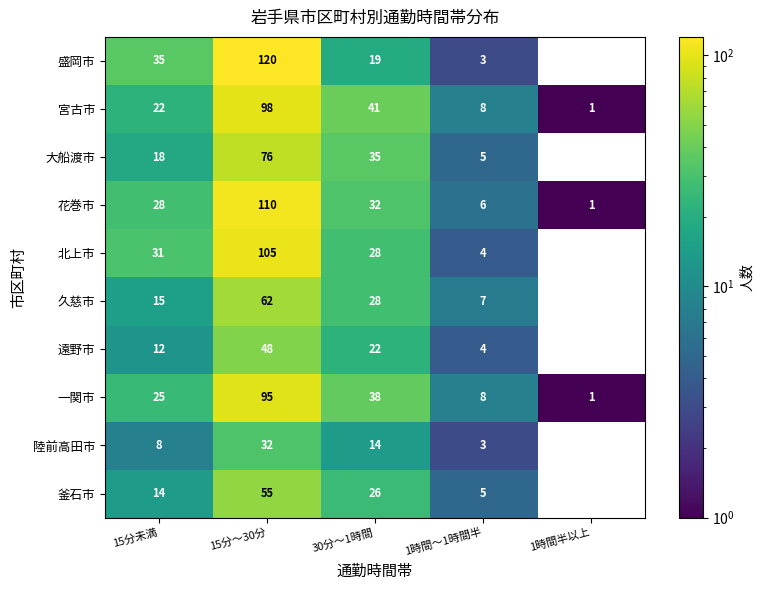

What is the difference between the maximum and minimum values in the 盛岡市 series?

120